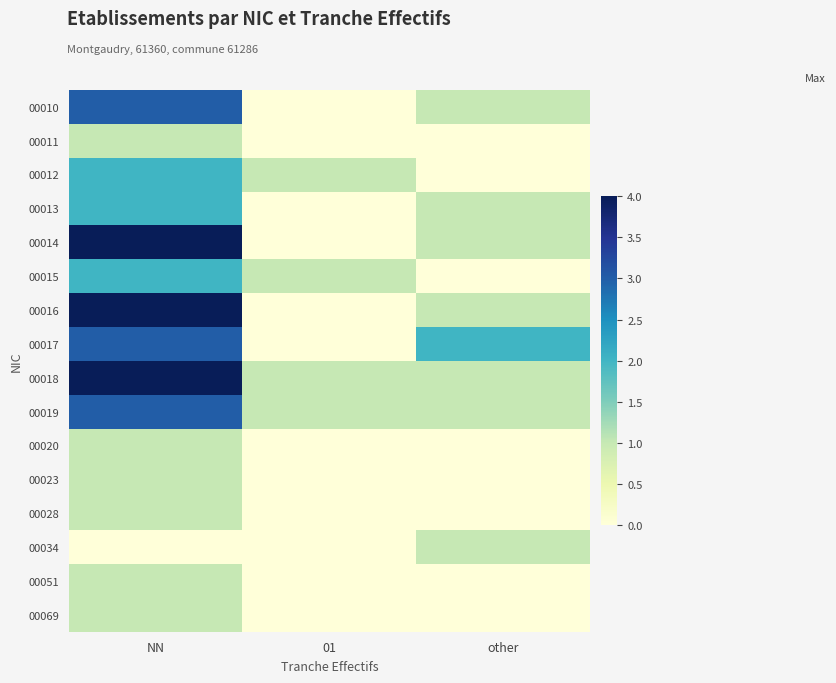

Reading right to left, what are all the values shown in this chart?

00010: other=1	01=0	NN=3
00011: other=0	01=0	NN=1
00012: other=0	01=1	NN=2
00013: other=1	01=0	NN=2
00014: other=1	01=0	NN=4
00015: other=0	01=1	NN=2
00016: other=1	01=0	NN=5
00017: other=2	01=0	NN=3
00018: other=1	01=1	NN=5
00019: other=1	01=1	NN=3
00020: other=0	01=0	NN=1
00023: other=0	01=0	NN=1
00028: other=0	01=0	NN=1
00034: other=1	01=0	NN=0
00051: other=0	01=0	NN=1
00069: other=0	01=0	NN=1